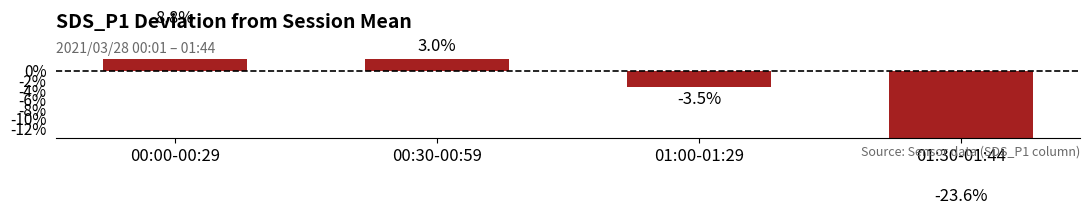

Which label corresponds to the largest value in the chart?

00:00-00:29